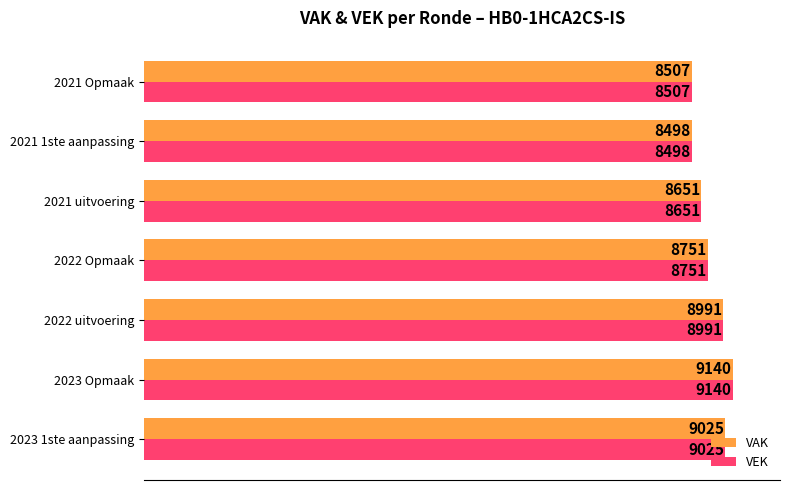

At which label is VEK closest to 8819?

2022 Opmaak